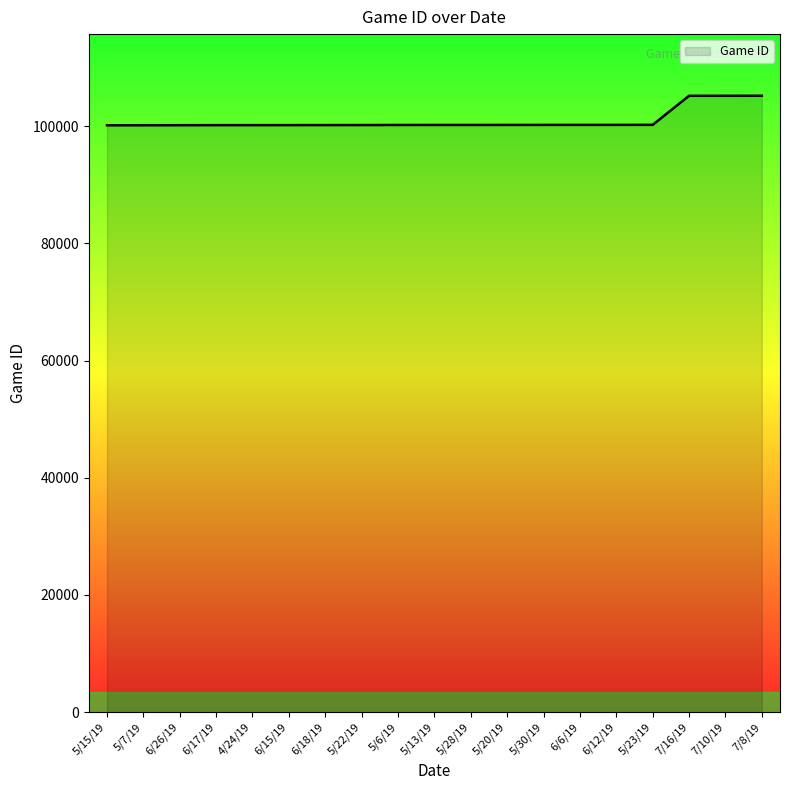

What is the average value?

100979